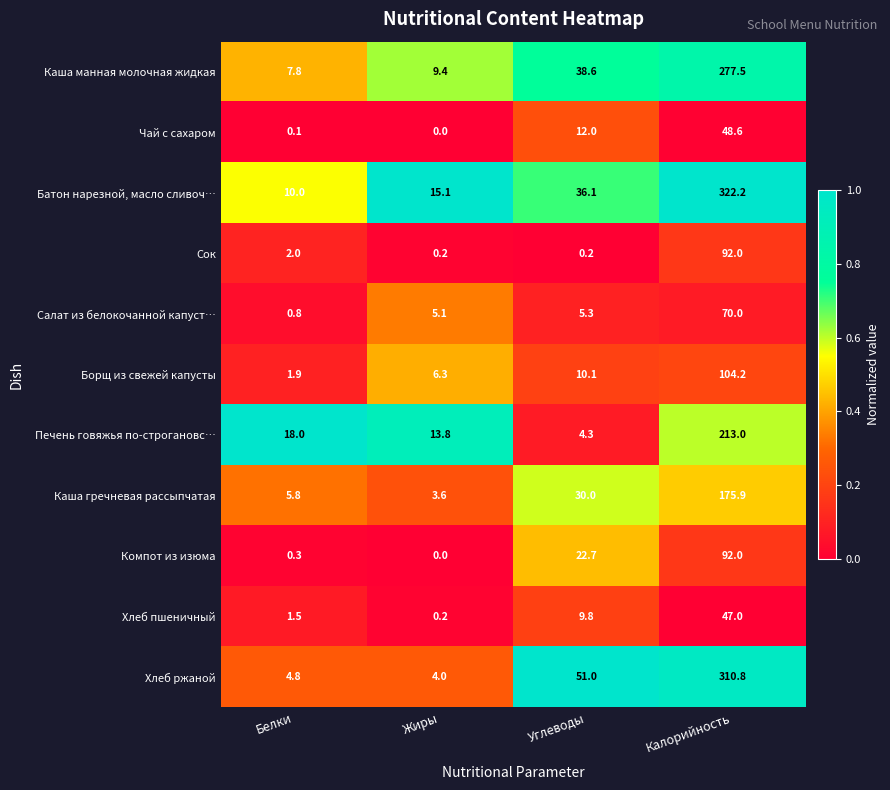

Rank the categories by Чай с сахаром value from lowest to highest.

Жиры, Белки, Углеводы, Калорийность